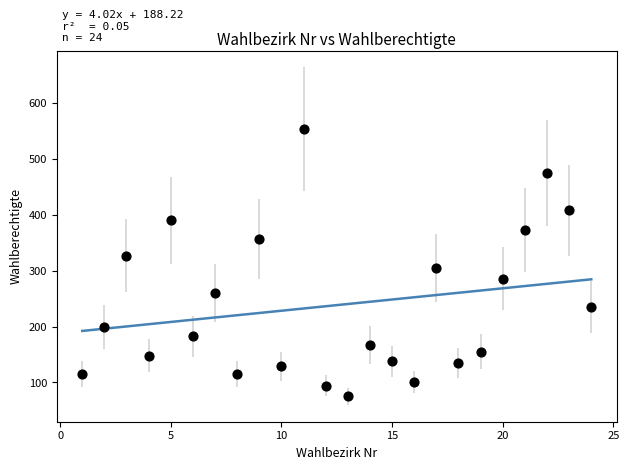

What is the range of Y values (max minus min)?

478